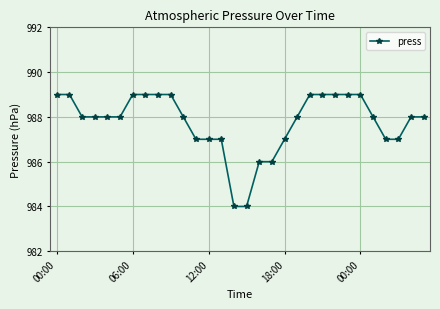

What is the minimum value shown in the chart?

984